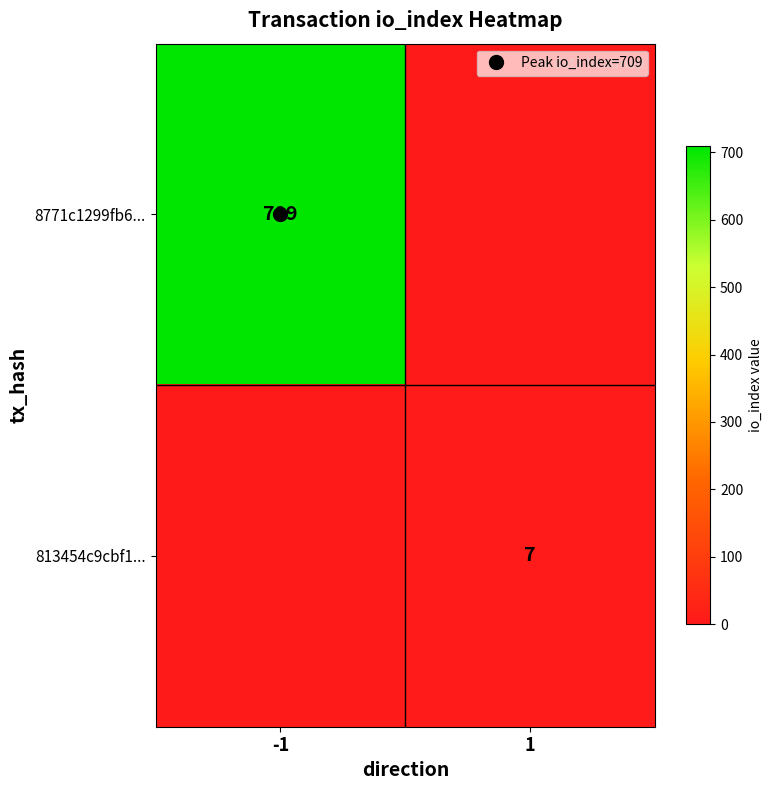

List the labels in order of 8771c1299fb6... value, largest first.

-1, 1